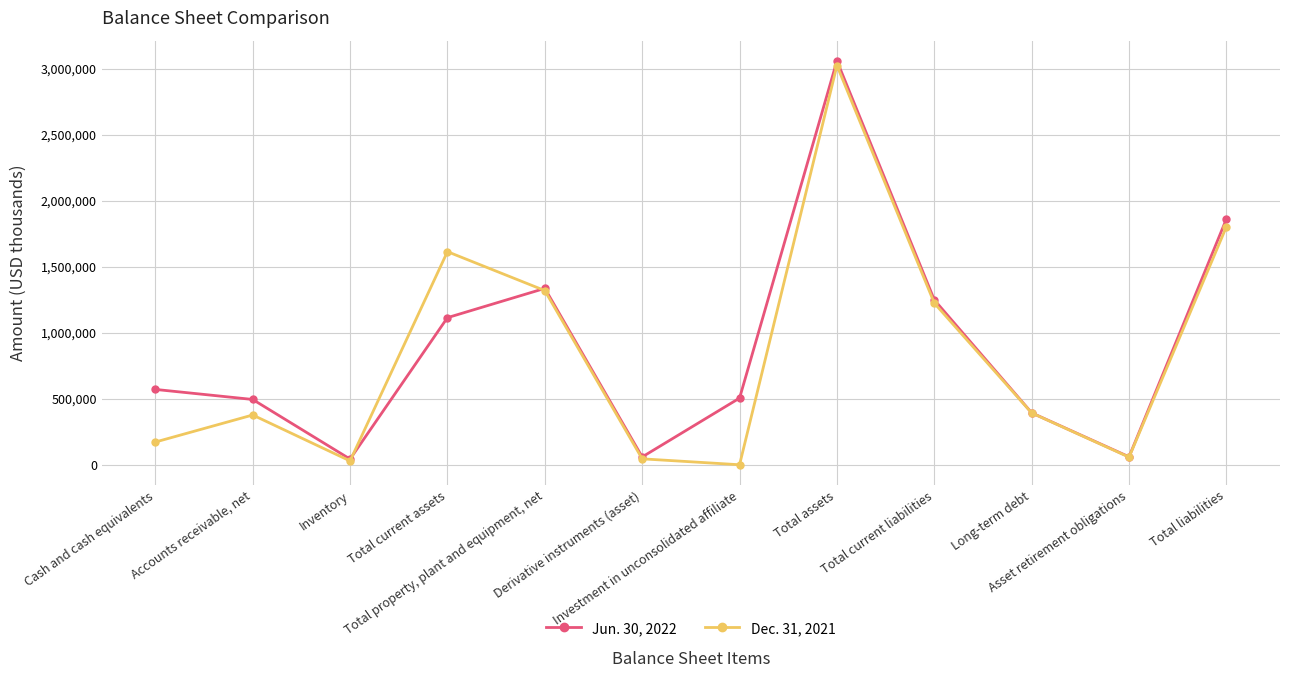

What is the greatest value displayed?

3062410